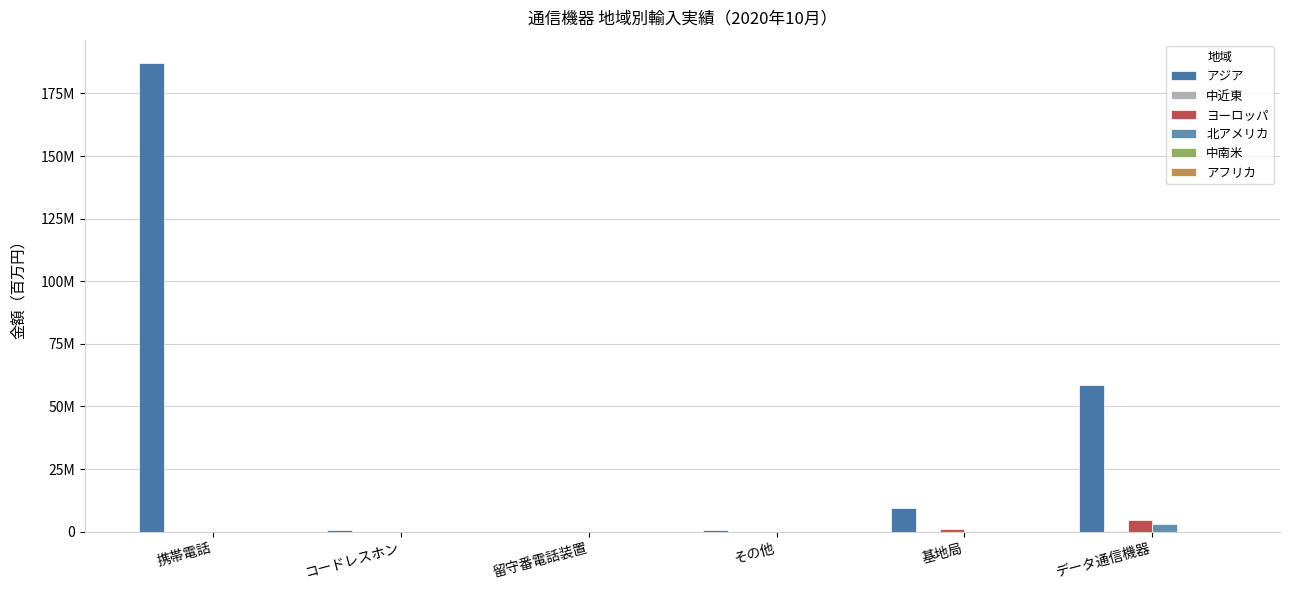

Is the value of アジア at データ通信機器 greater than the value of 北アメリカ at コードレスホン?

Yes